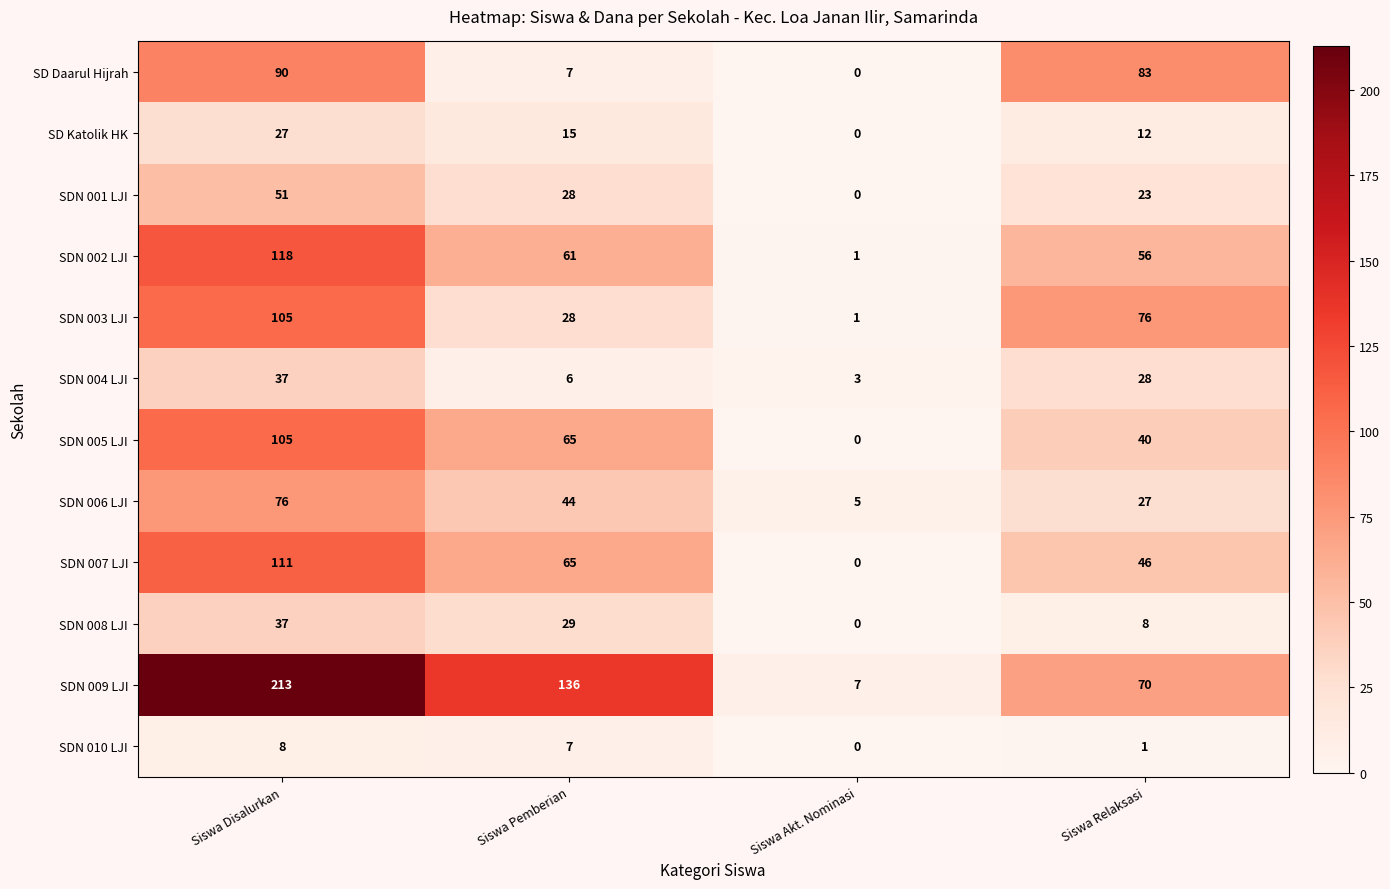

Between Siswa Disalurkan and Siswa Relaksasi, which series saw the biggest shift?

SDN 009 LJI